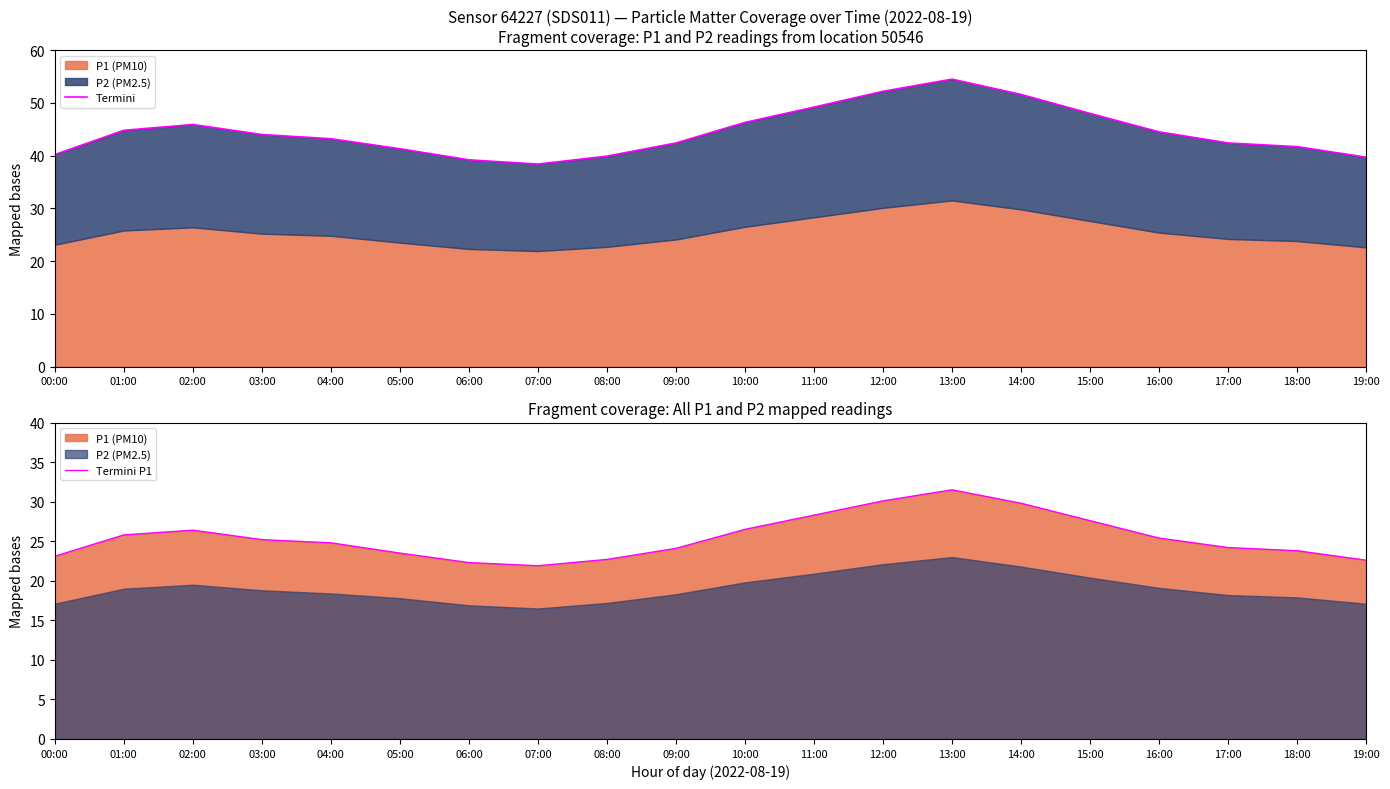

Where is the first local minimum for Termini?

07:00